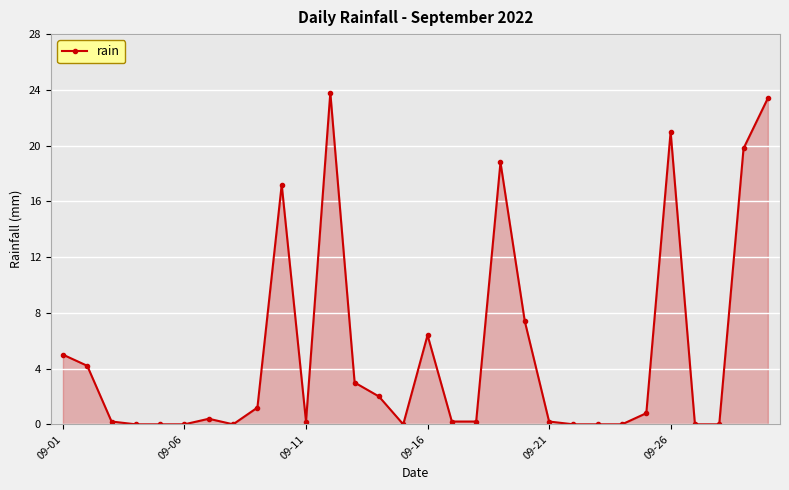

What is the value of the 9th point from the left?

1.2